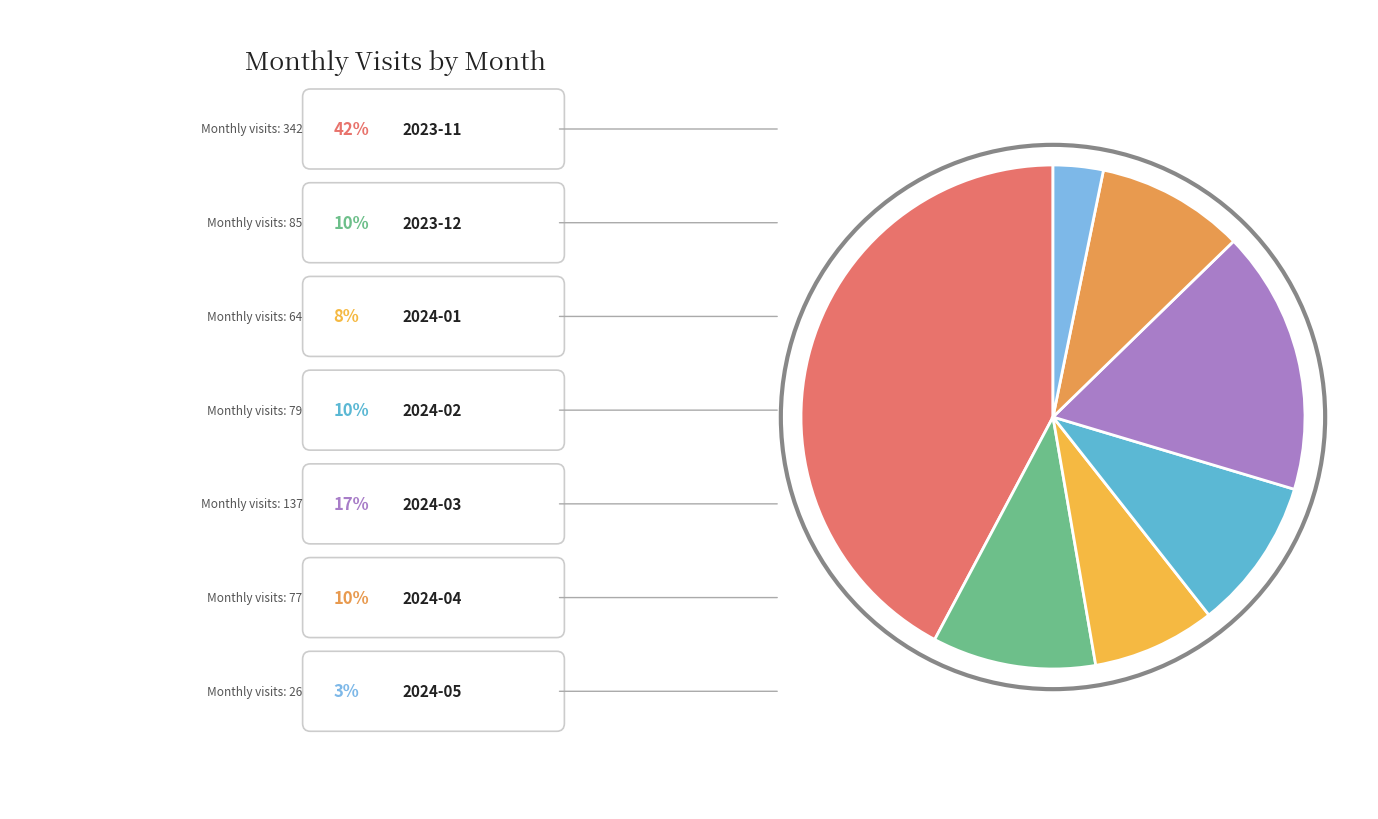

How many slices are in this pie chart?

7